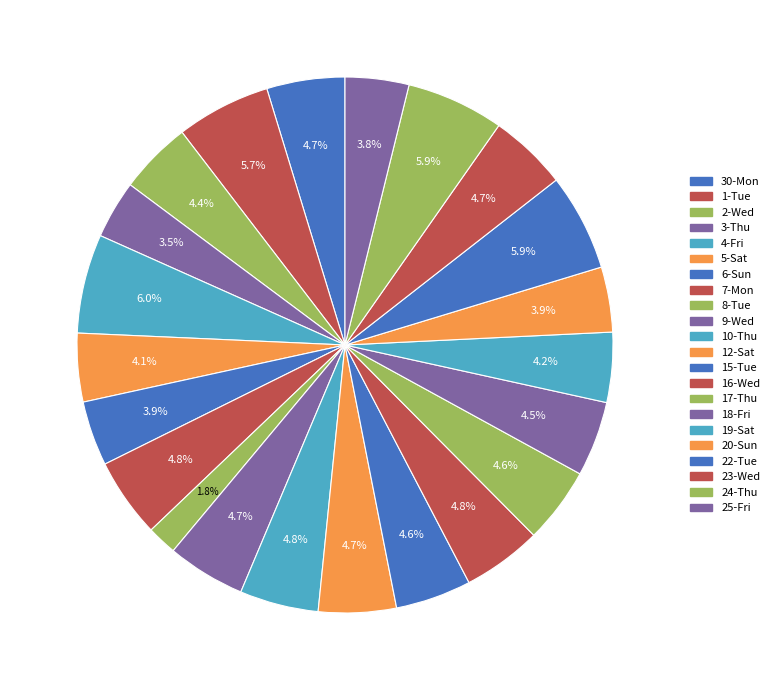

Count the number of slices in the pie.

22